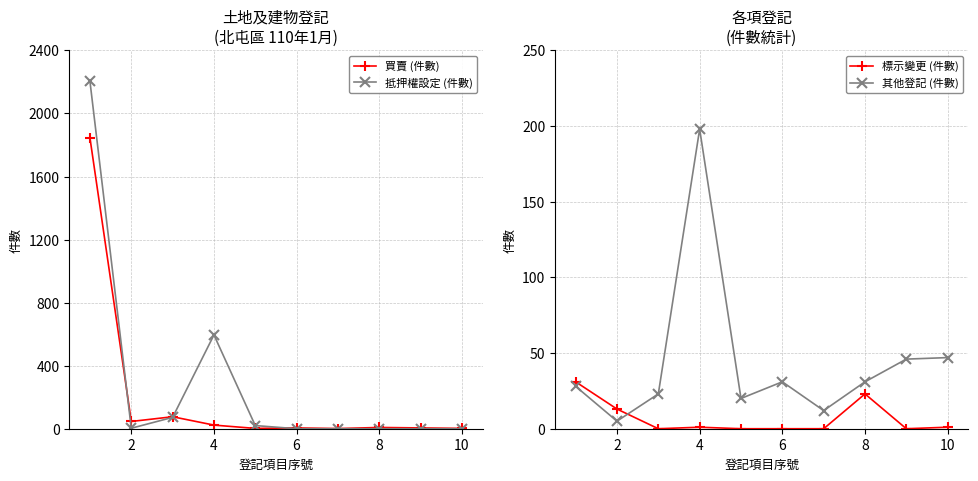

What is the highest value of the 抵押權設定 (件數) series?

2204